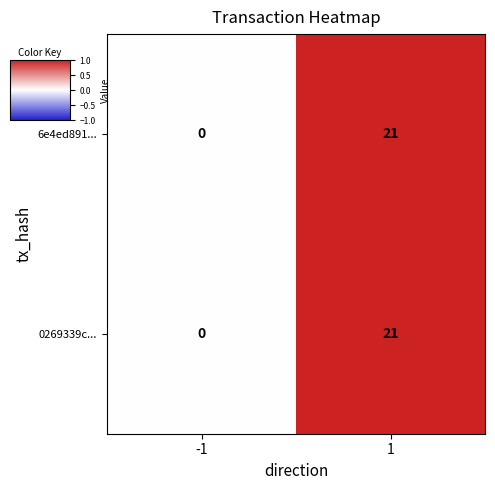

At which category is the sum across all series the highest?

1